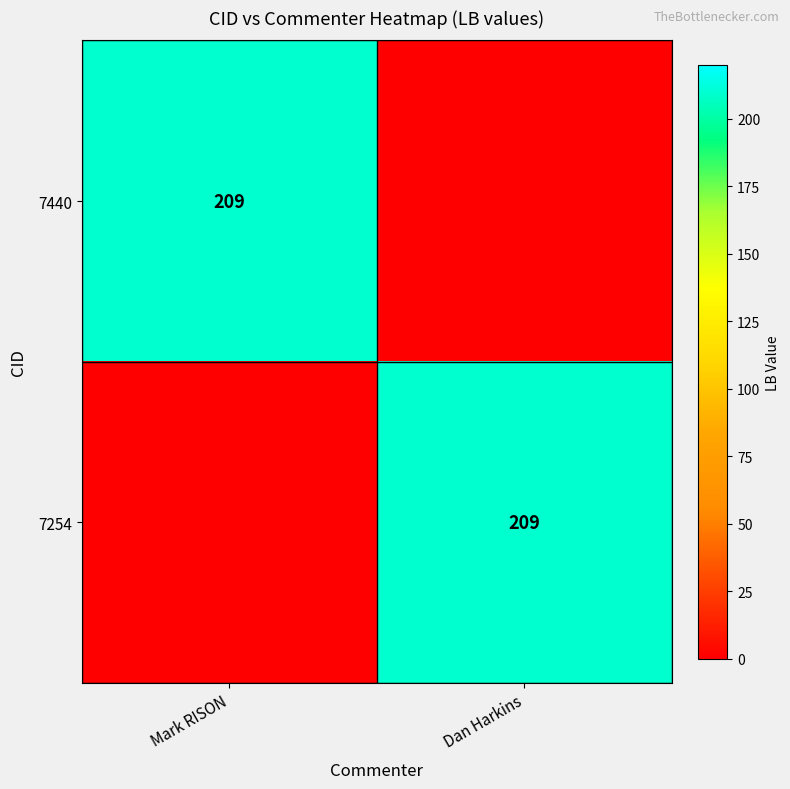

The 7254 series shows 209 at Dan Harkins. True or false?

True